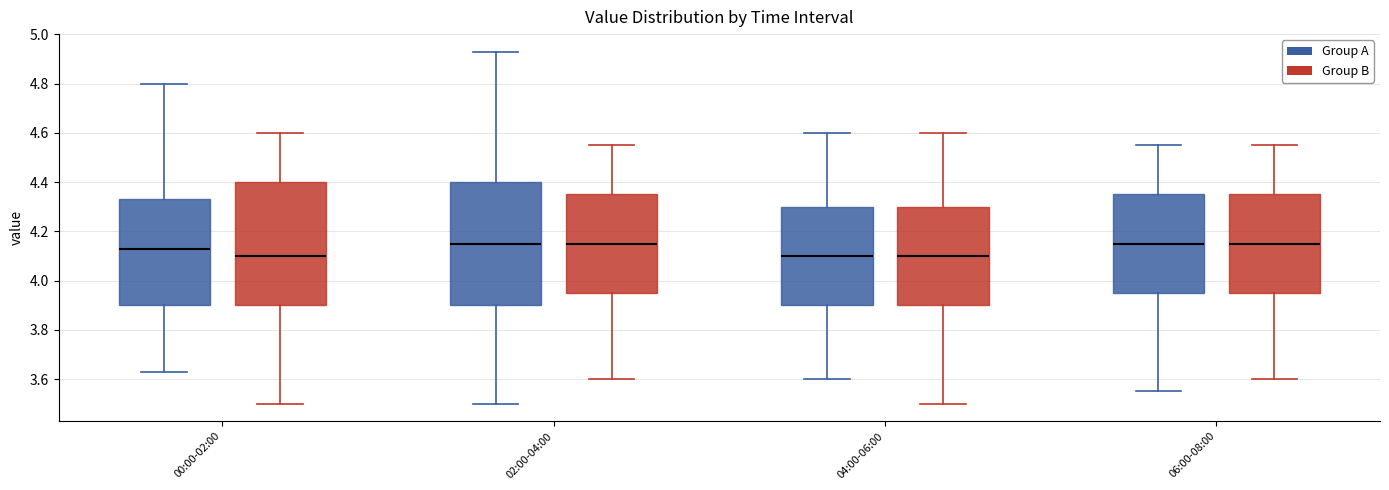

Reading left to right, transcribe this box plot: for each box, give where its median line is, the range the box spans, and where its two whiskers end, as read against the y-axis. The values are not printed on the chart, so give them approximately, as read against the axis.

00:00-02:00 (Group A): median 4.14, box 3.90 to 4.34, whiskers 3.64 to 4.80
00:00-02:00 (Group B): median 4.10, box 3.90 to 4.40, whiskers 3.50 to 4.60
02:00-04:00 (Group A): median 4.16, box 3.90 to 4.40, whiskers 3.50 to 4.94
02:00-04:00 (Group B): median 4.16, box 3.96 to 4.36, whiskers 3.60 to 4.56
04:00-06:00 (Group A): median 4.10, box 3.90 to 4.30, whiskers 3.60 to 4.60
04:00-06:00 (Group B): median 4.10, box 3.90 to 4.30, whiskers 3.50 to 4.60
06:00-08:00 (Group A): median 4.16, box 3.96 to 4.36, whiskers 3.56 to 4.56
06:00-08:00 (Group B): median 4.16, box 3.96 to 4.36, whiskers 3.60 to 4.56